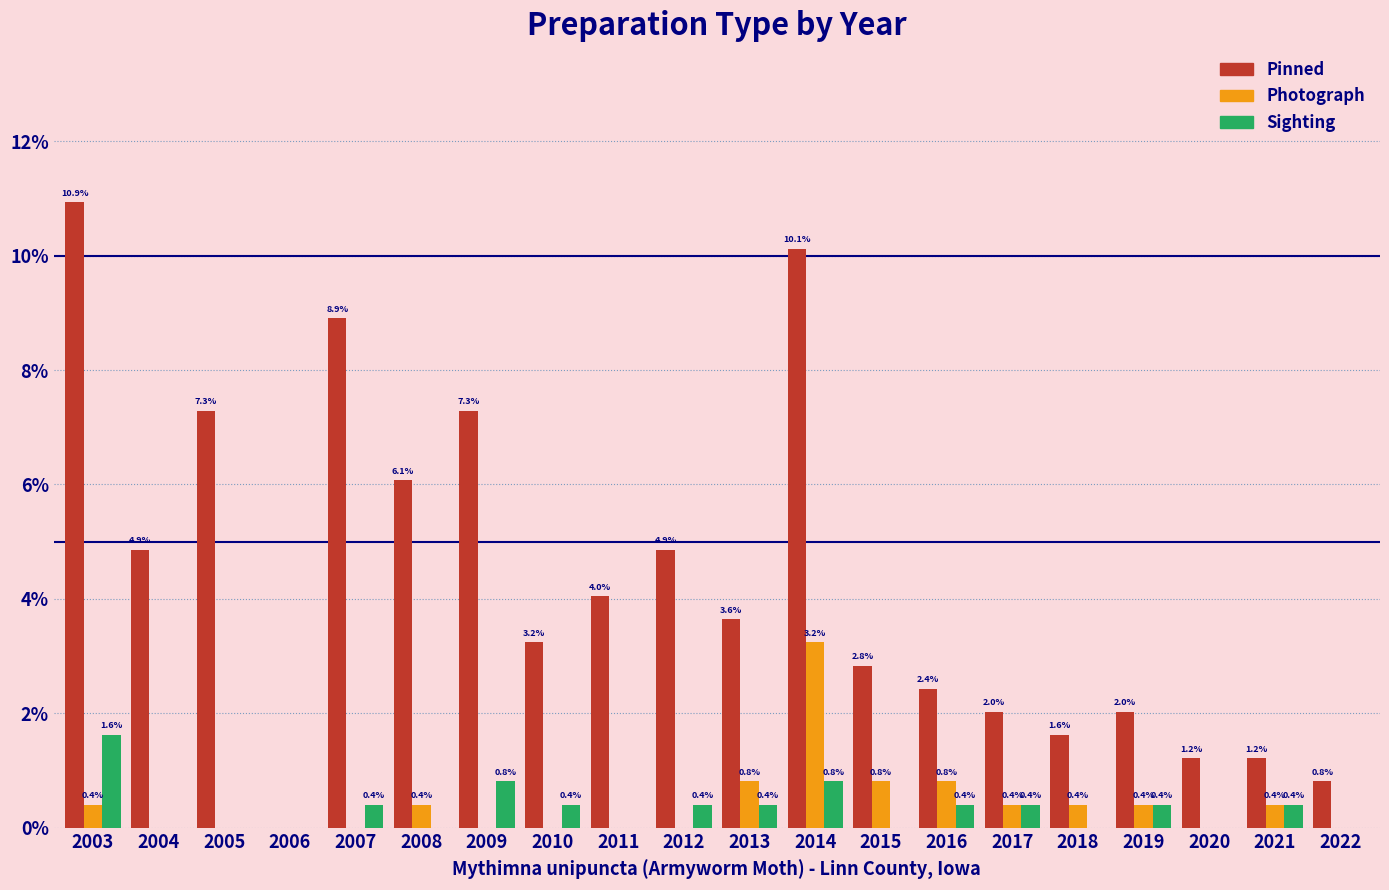

What is the spread (max minus min) of values at 2013?

3.2